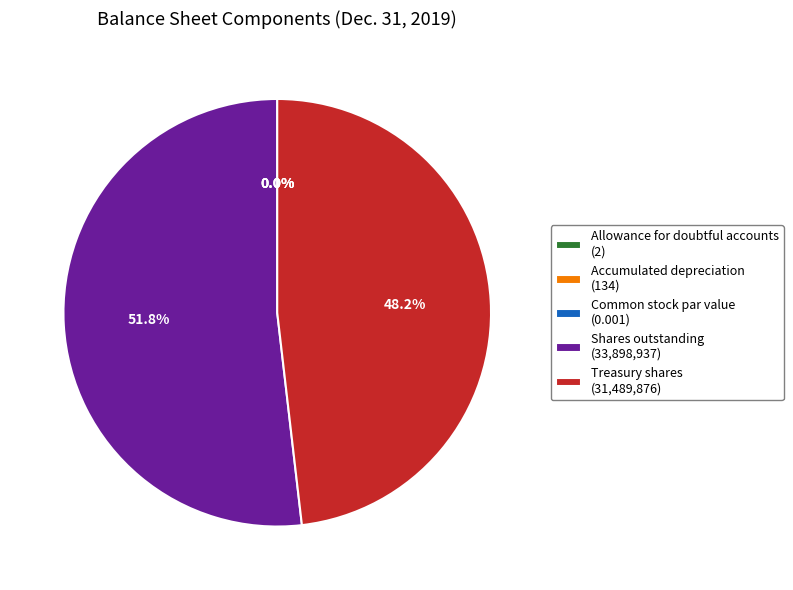

Rank the categories by value from lowest to highest.

Common stock par value, Allowance for doubtful accounts, Accumulated depreciation, Treasury shares, Shares outstanding